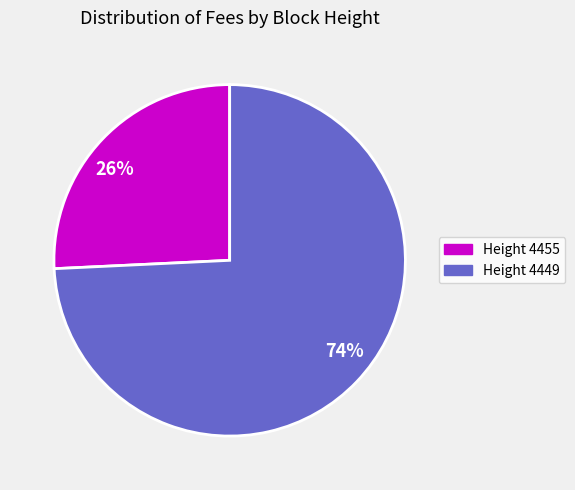

Which slice is the largest?

Height 4449